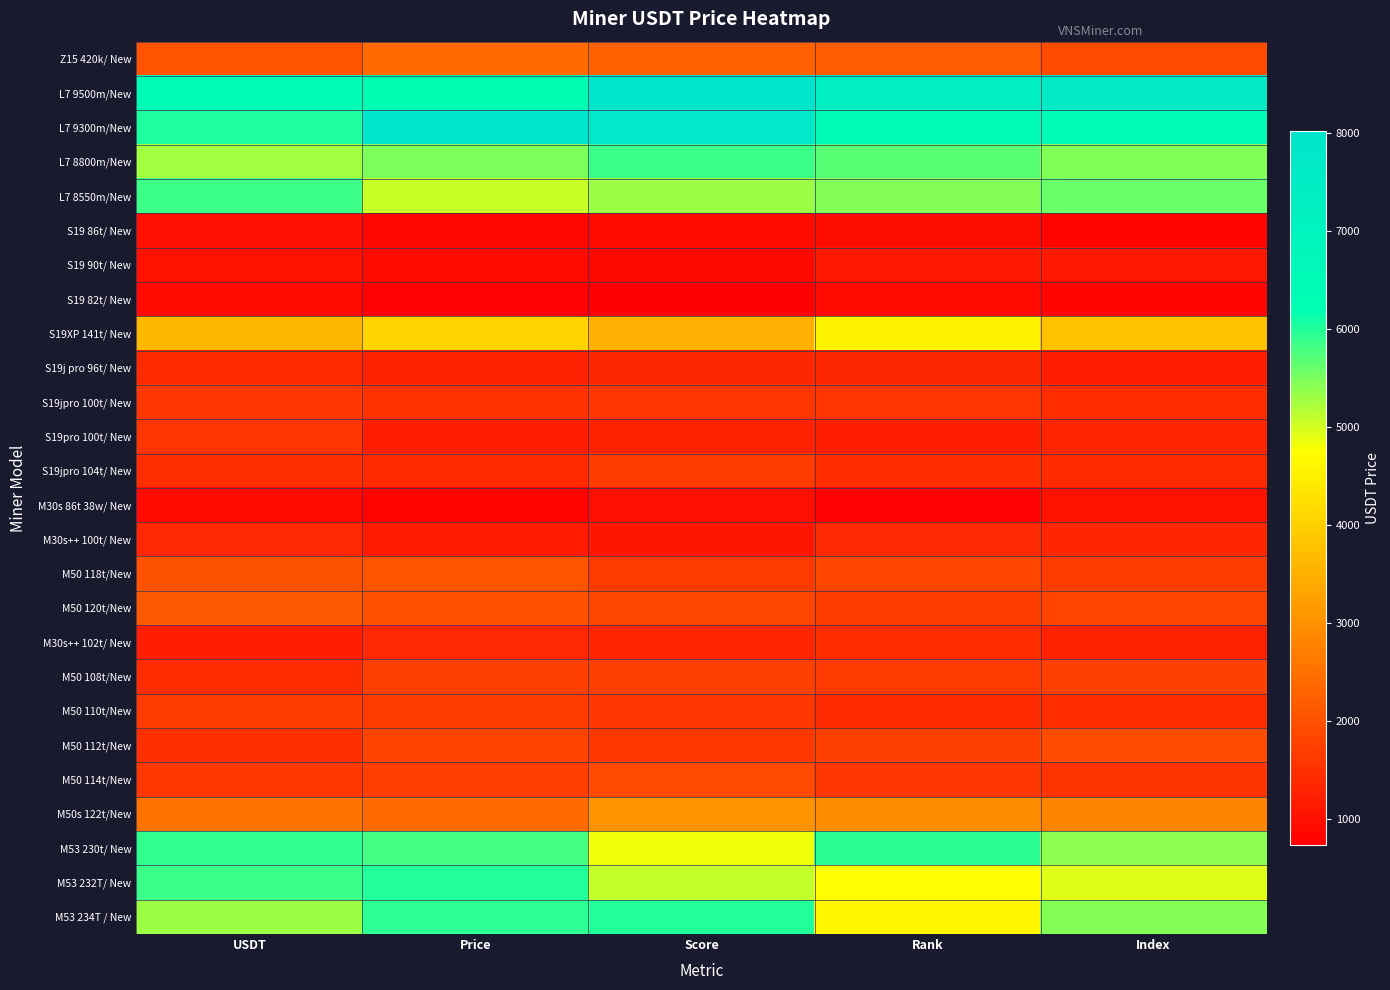

What is the spread (max minus min) of values at USDT?

5509.2